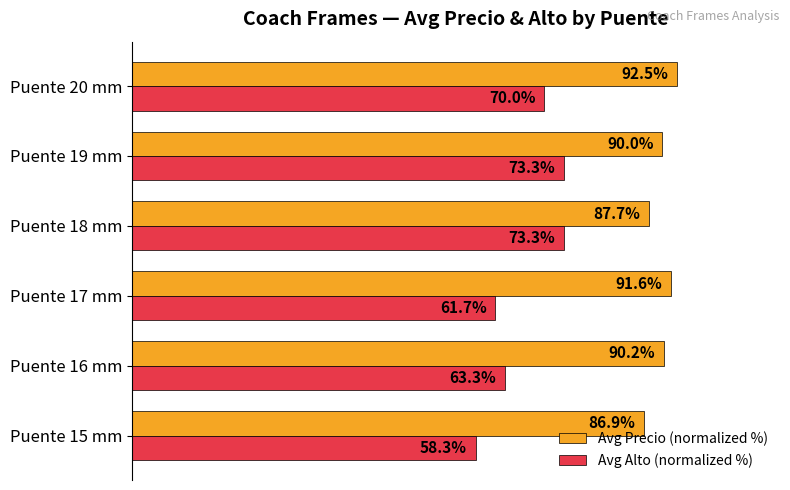

Between Puente 16 mm and Puente 18 mm, which series saw the biggest shift?

Avg Alto (normalized %)